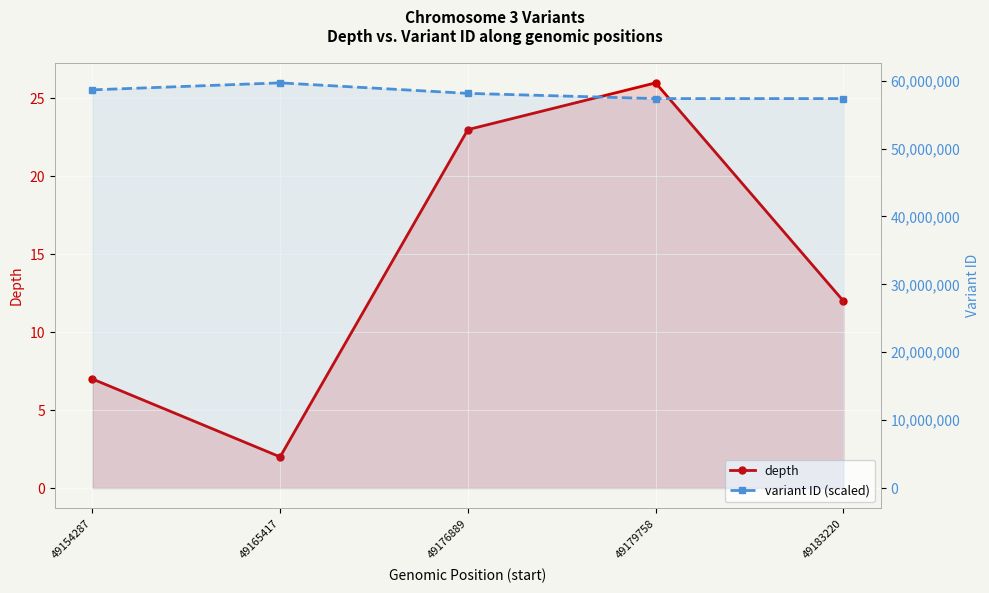

Is the value of depth at 49183220 greater than the value of variant ID (scaled) at 49179758?

No